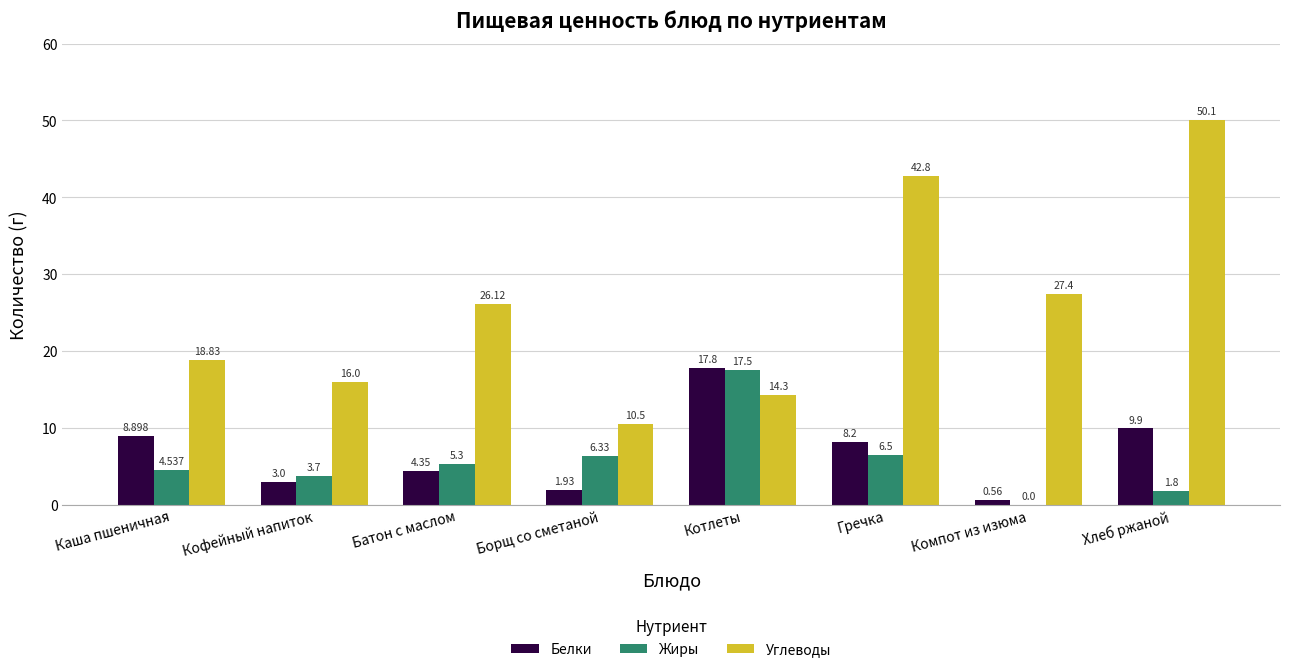

Are the bars grouped side by side (vs. stacked)?

Yes